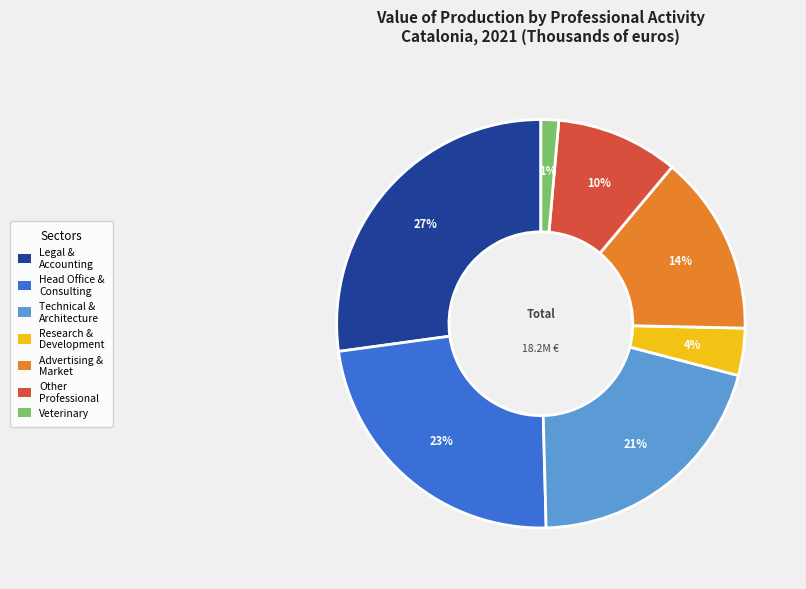

Is it true that Veterinary is 14% of the pie?

False